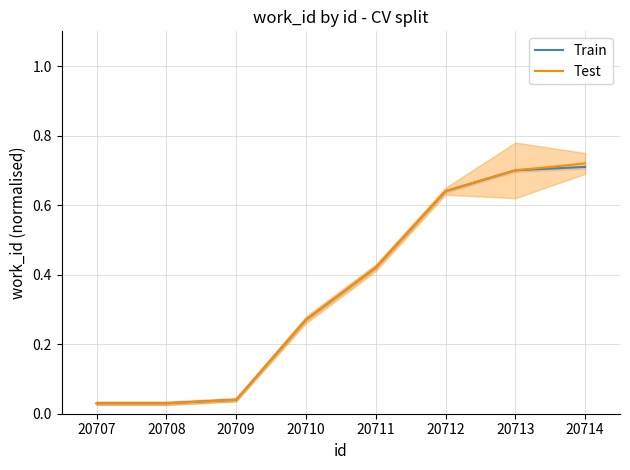

What is the greatest value displayed?

0.7